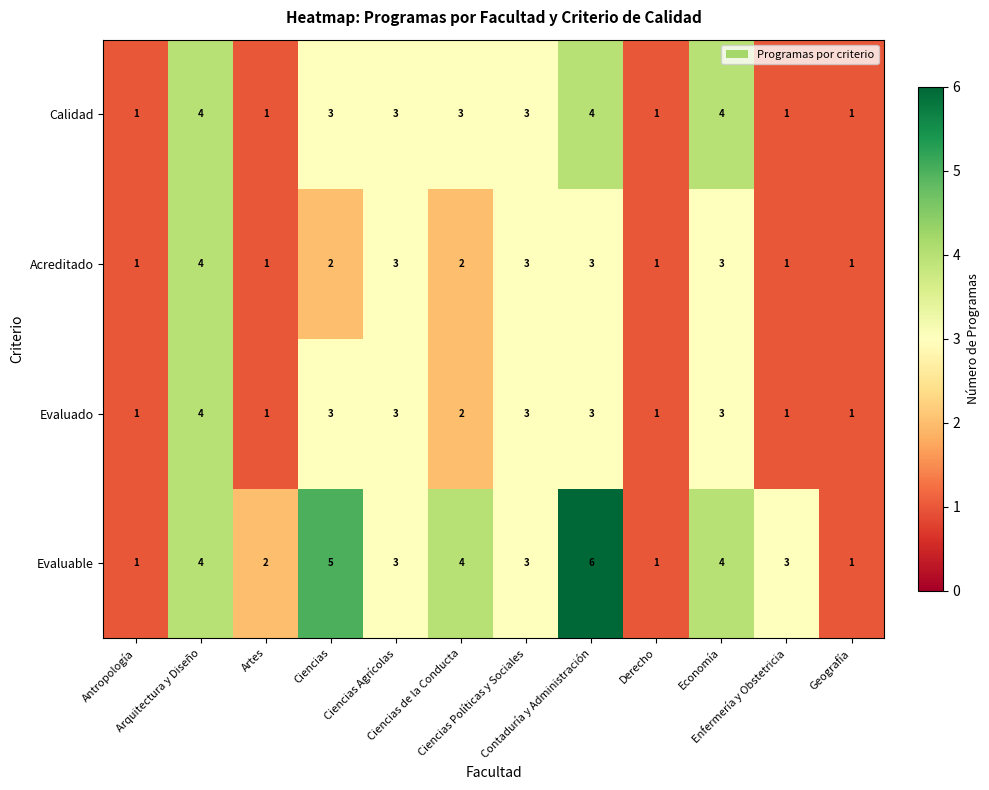

Which series has the largest total across all categories?

Evaluable